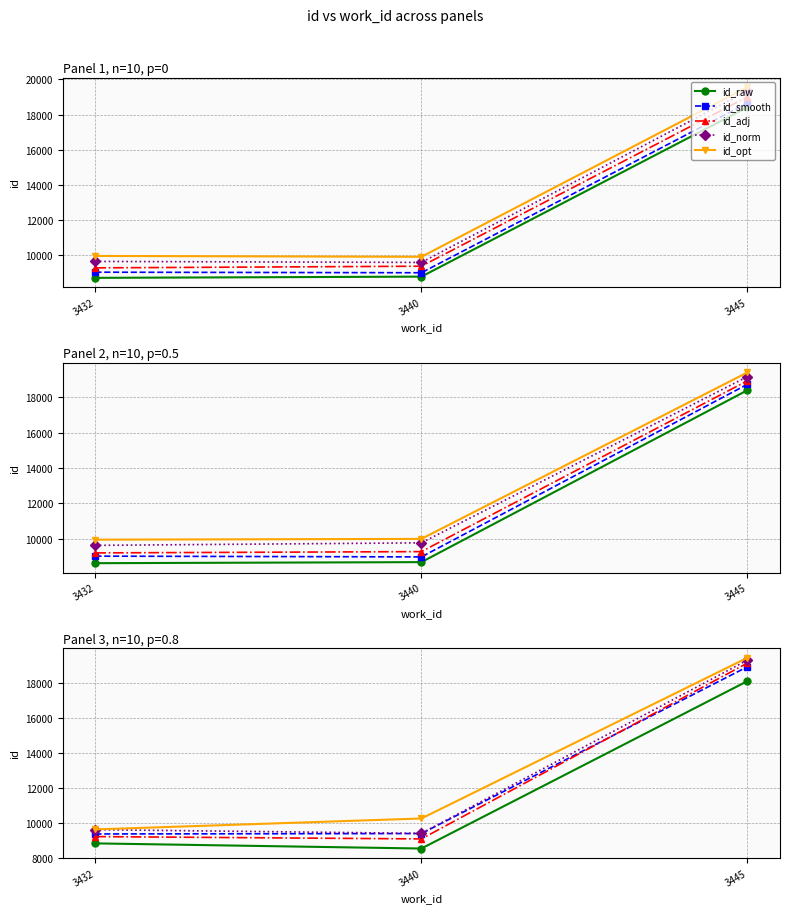

What is the difference between the highest and lowest values at 3432?

798.8